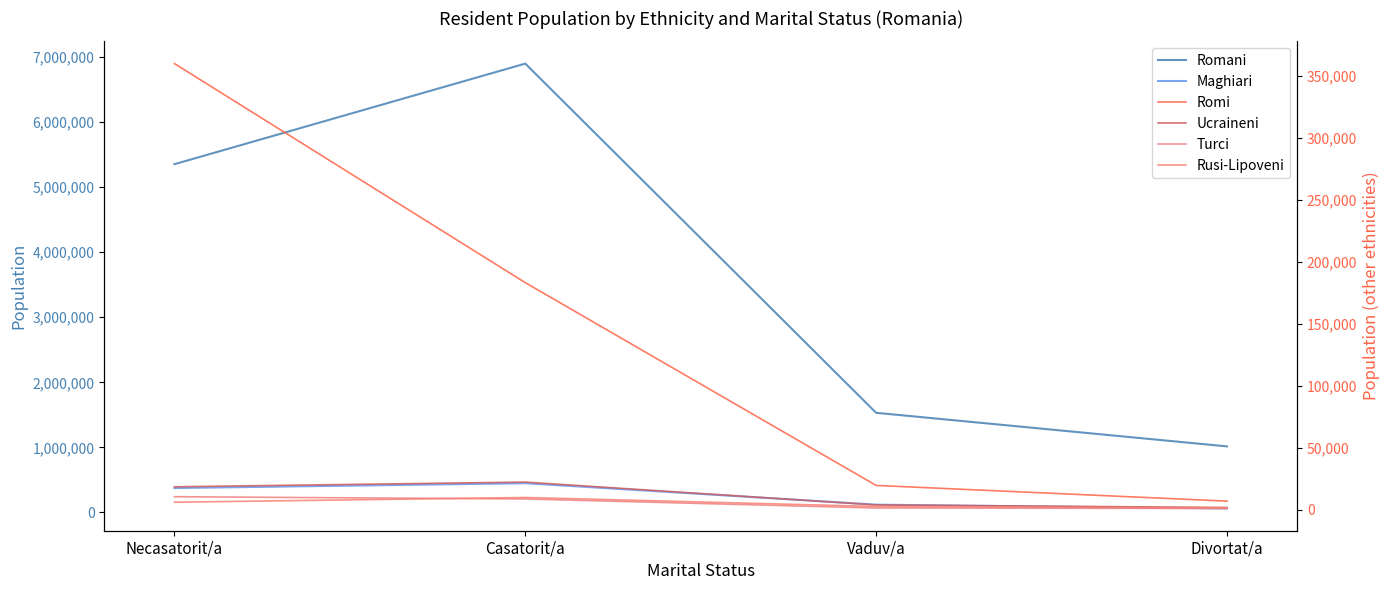

Reading left to right, extract all data points from this chart.

Romani: 5354181	6900929	1531304	1015028
Maghiari: 374222	448741	118998	60190
Romi: 360066	183173	19450	6788
Ucraineni: 18356	22148	3696	1635
Turci: 10344	8524	1236	841
Rusi-Lipoveni: 5879	9710	2449	1356